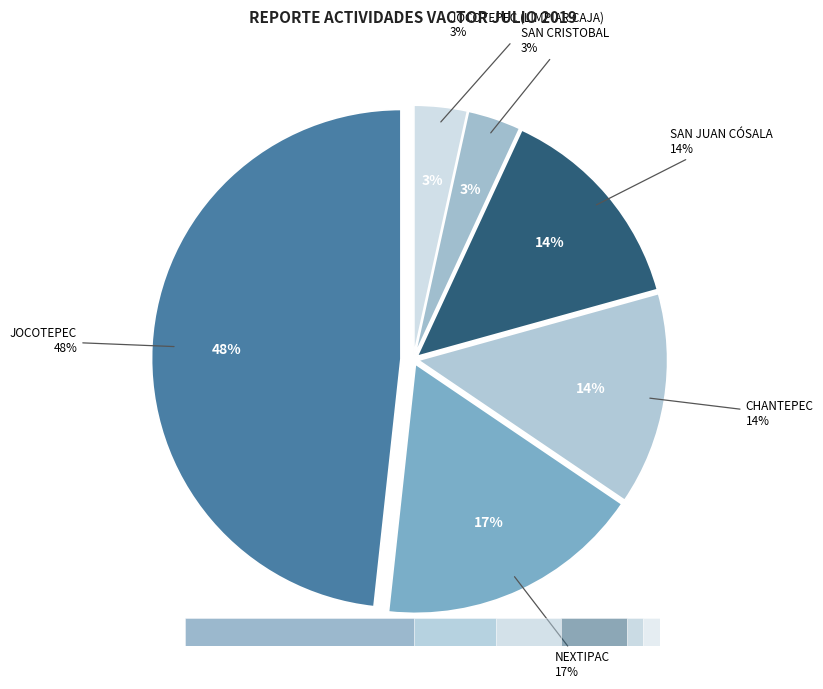

To the nearest percent, what is the combined percentage of SAN JUAN CÓSALA and JOCOTEPEC?

62%